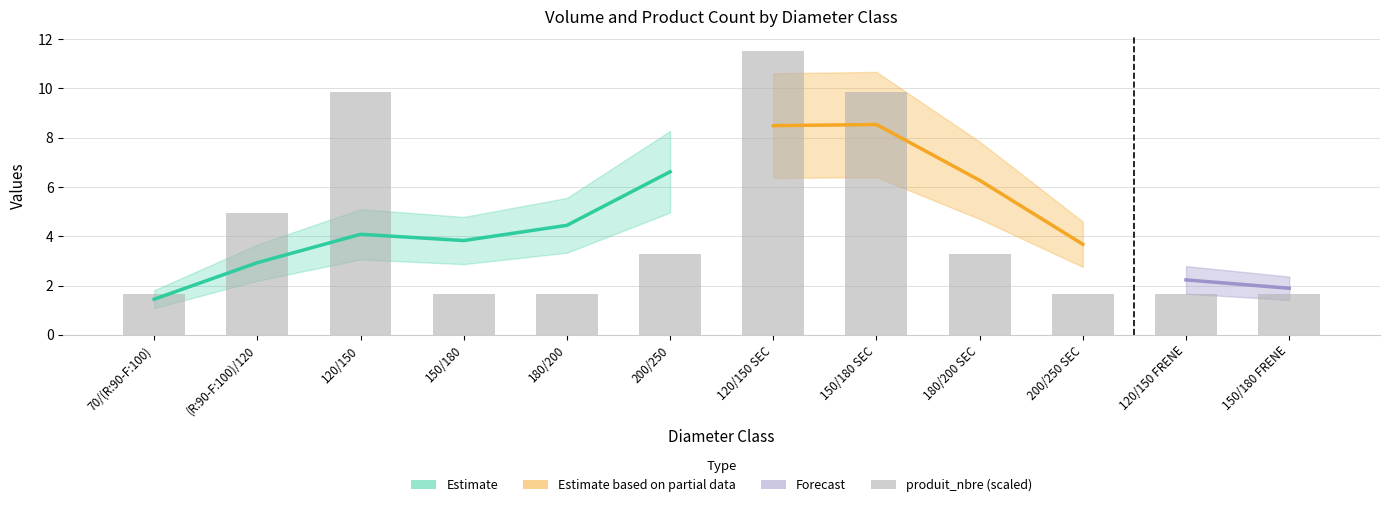

What is the sum of all values?

52.7